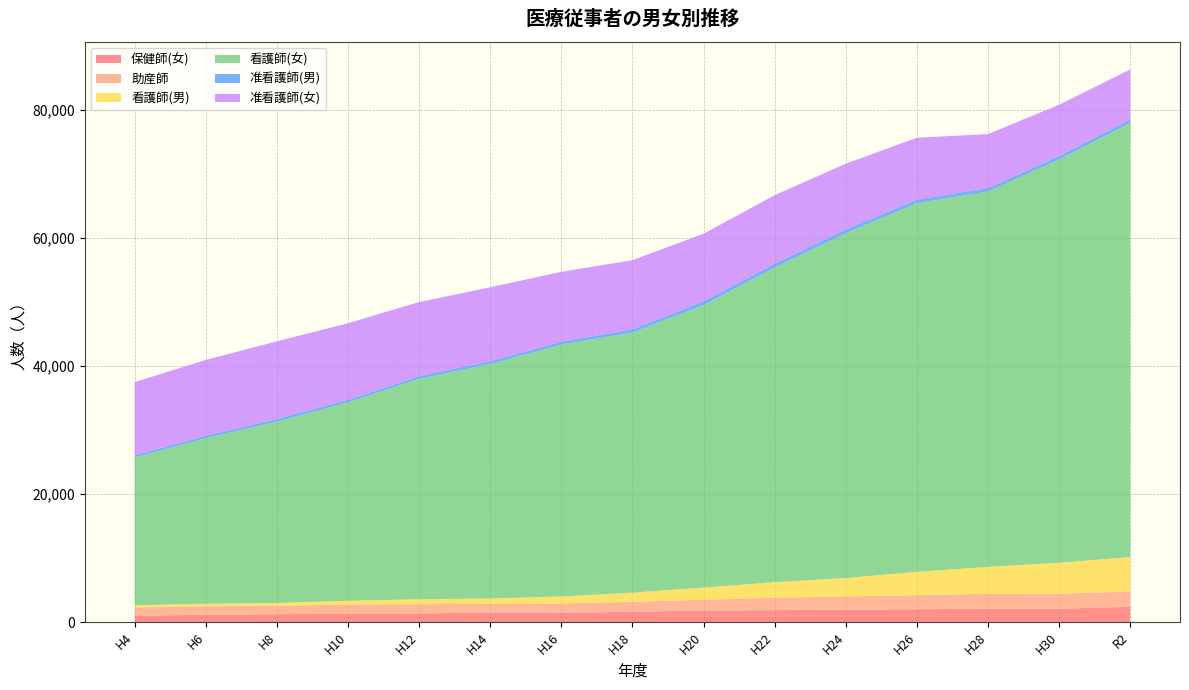

Reading left to right, what are all the values shown in this chart?

保健師(女): H4=1006	H6=1155	H8=1246	H10=1335	H12=1353	H14=1510	H16=1482	H18=1623	H20=1803	H22=1874	H24=1932	H26=2022	H28=2102	H30=2102	R2=2399
助産師: H4=1301	H6=1317	H8=1334	H10=1408	H12=1454	H14=1341	H16=1436	H18=1569	H20=1692	H22=1939	H24=2091	H26=2196	H28=2322	H30=2337	R2=2384
看護師(男): H4=334	H6=397	H8=419	H10=600	H12=768	H14=847	H16=1096	H18=1409	H20=1903	H22=2426	H24=2865	H26=3641	H28=4209	H30=4829	R2=5374
看護師(女): H4=23078	H6=25834	H8=28295	H10=30953	H12=34406	H14=36573	H16=39303	H18=40581	H20=44091	H22=49077	H24=53809	H26=57523	H28=58585	H30=62934	R2=67765
准看護師(男): H4=345	H6=395	H8=423	H10=440	H12=452	H14=469	H16=479	H18=539	H20=607	H22=650	H24=603	H26=584	H28=556	H30=542	R2=552
准看護師(女): H4=11409	H6=11837	H8=12120	H10=11926	H12=11533	H14=11530	H16=10887	H18=10781	H20=10532	H22=10685	H24=10261	H26=9647	H28=8402	H30=8016	R2=7803